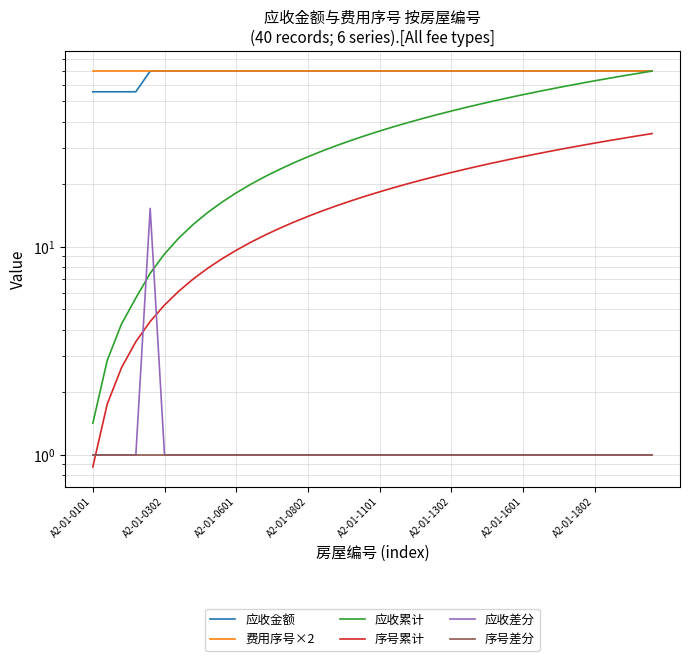

At how many categories does at least one series exceed 27?

40